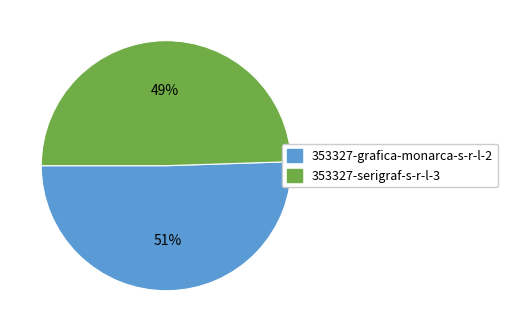

Which slice is the largest?

353327-grafica-monarca-s-r-l-2